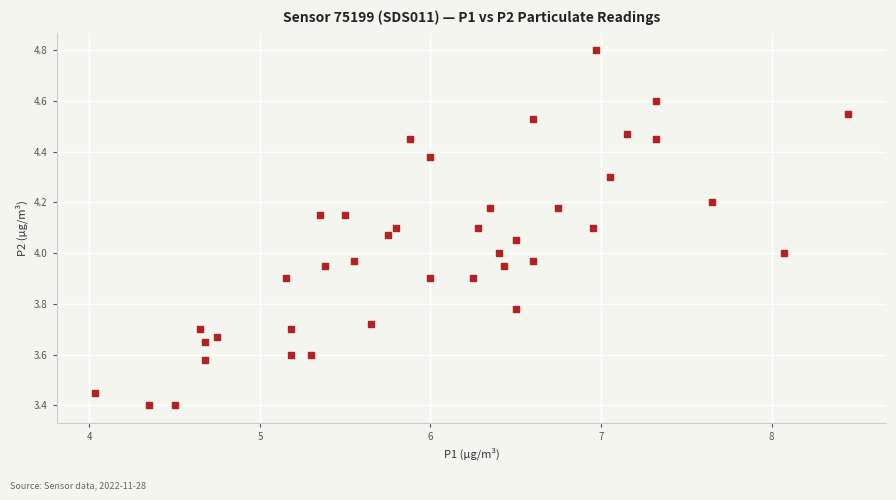

What is the range of Y values (max minus min)?

1.4